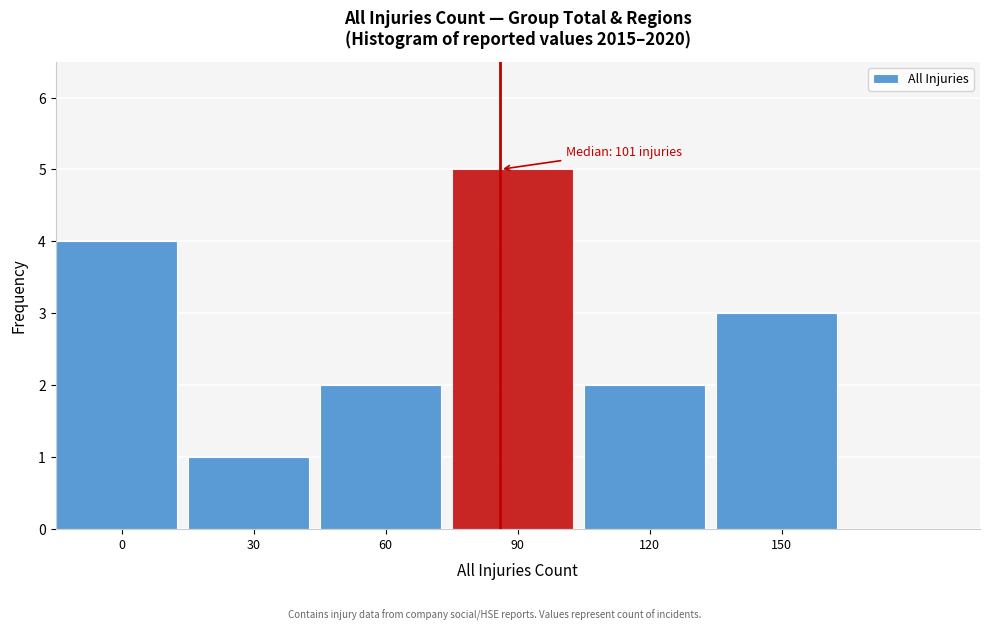

Reading right to left, what are all the values shown in this chart?

3	2	5	2	1	4